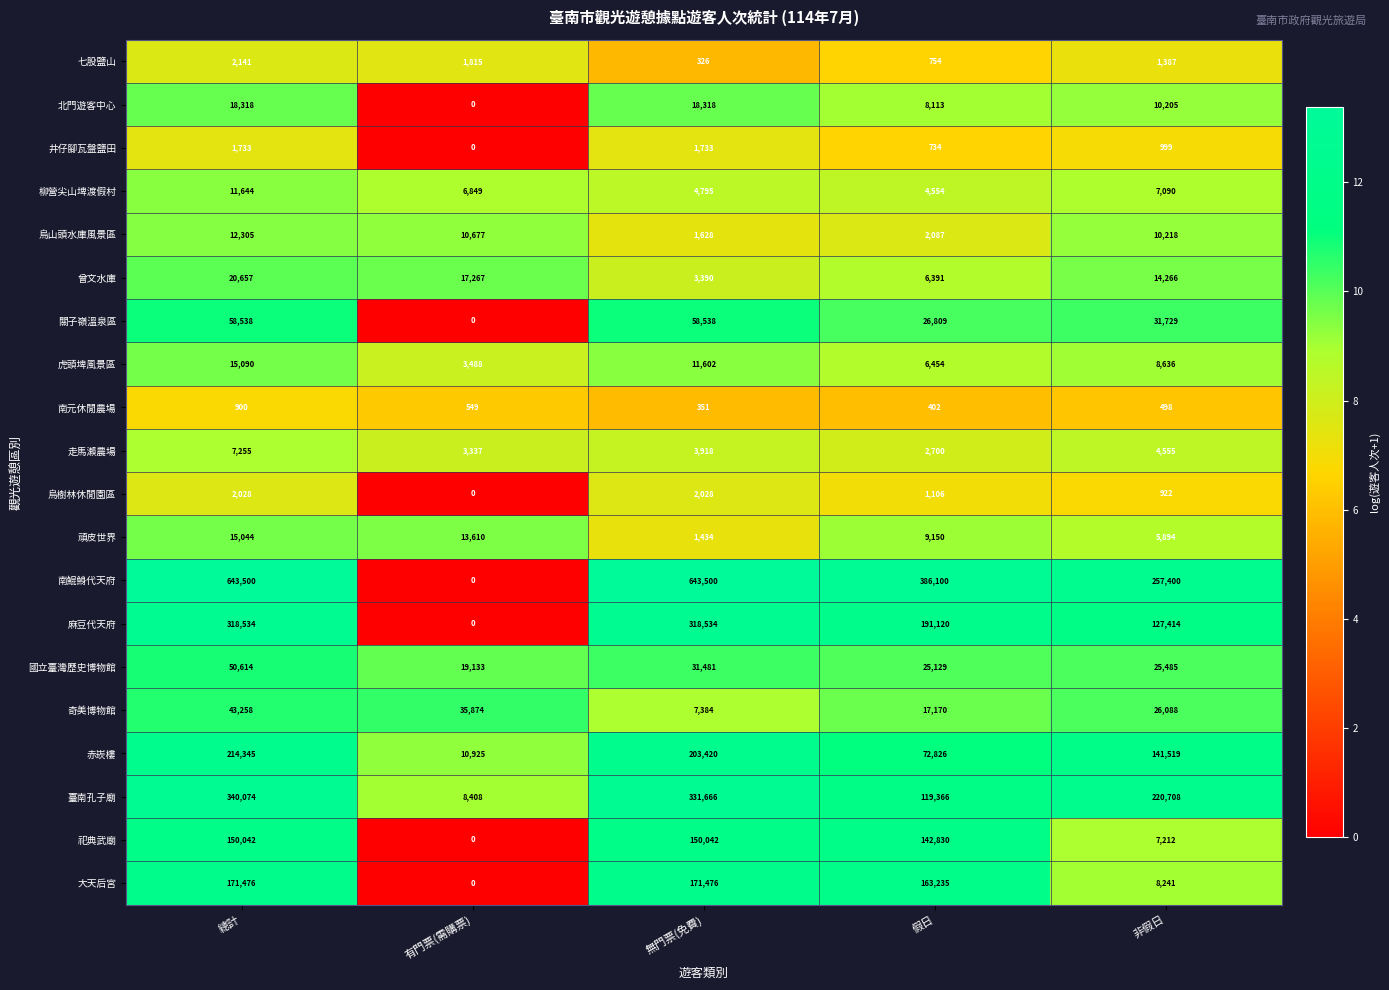

At 總計, list the series in order from largest to smallest.

南鯤鯓代天府, 臺南孔子廟, 麻豆代天府, 赤崁樓, 大天后宮, 祀典武廟, 關子嶺溫泉區, 國立臺灣歷史博物館, 奇美博物館, 曾文水庫, 北門遊客中心, 虎頭埤風景區, 頑皮世界, 烏山頭水庫風景區, 柳營尖山埤渡假村, 走馬瀨農場, 七股鹽山, 烏樹林休閒園區, 井仔腳瓦盤鹽田, 南元休閒農場